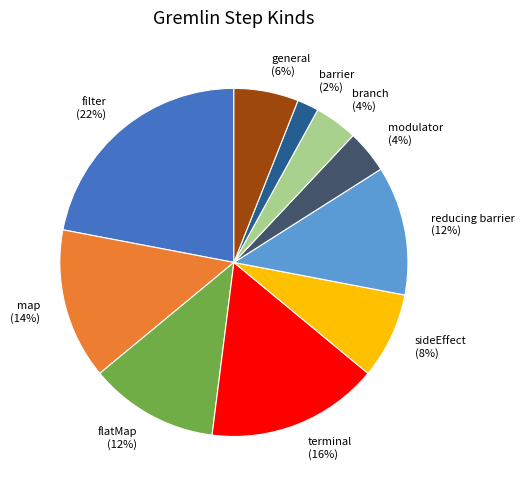

Is it true that flatMap is 12% of the pie?

True